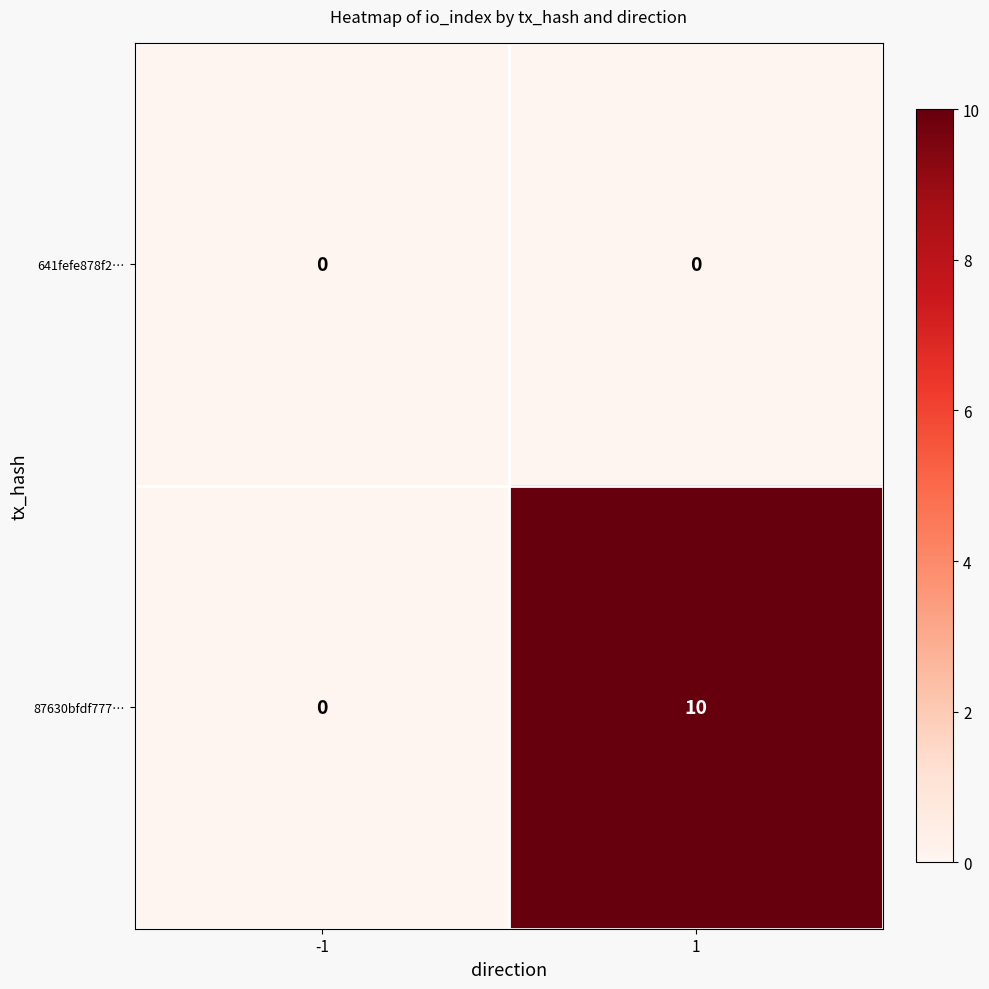

How many distinct data groups are displayed?

2